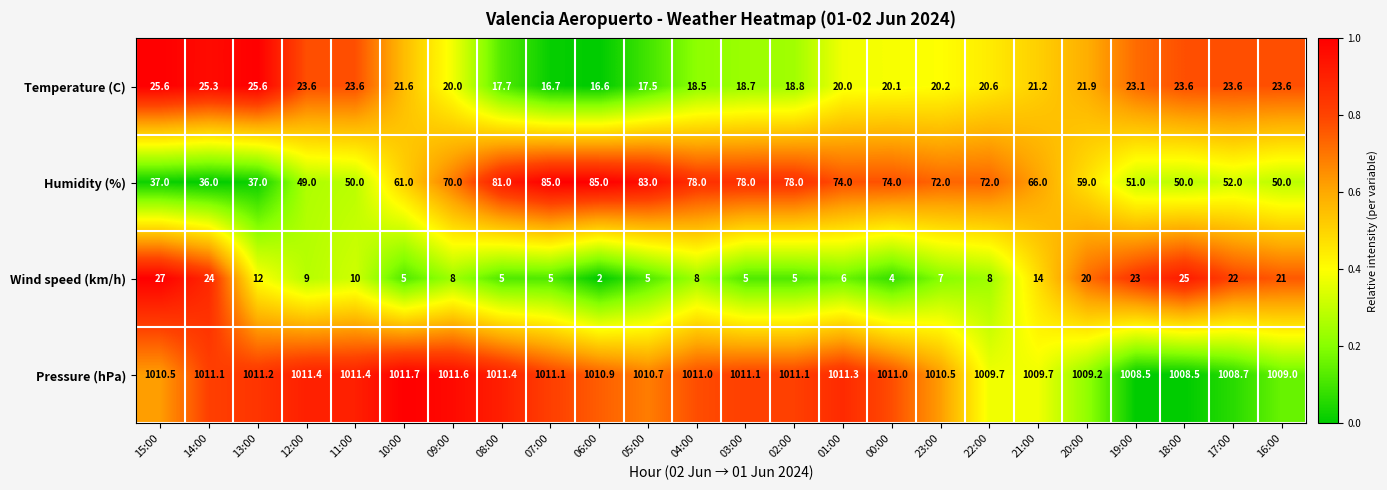

What is the minimum value shown in the chart?

2.0